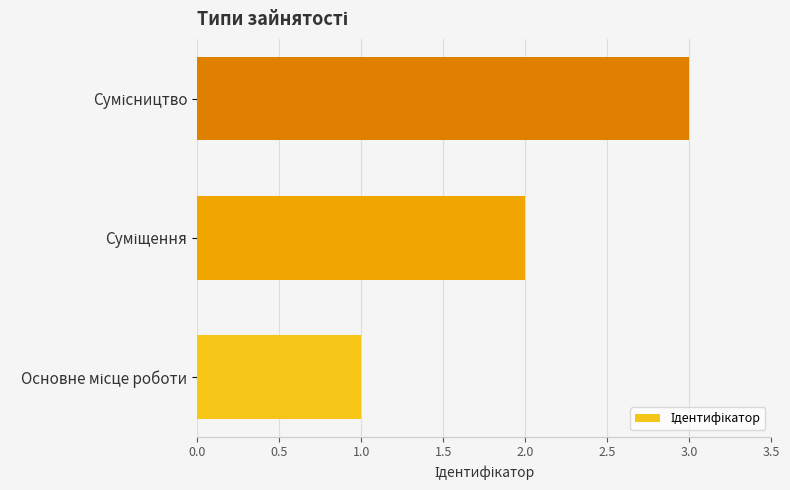

Are the bars grouped side by side (vs. stacked)?

No